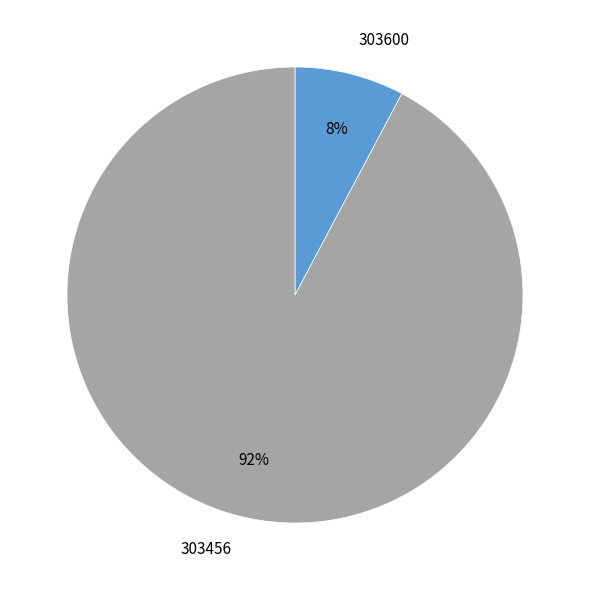

Which has a higher value, 303600 or 303456?

303456